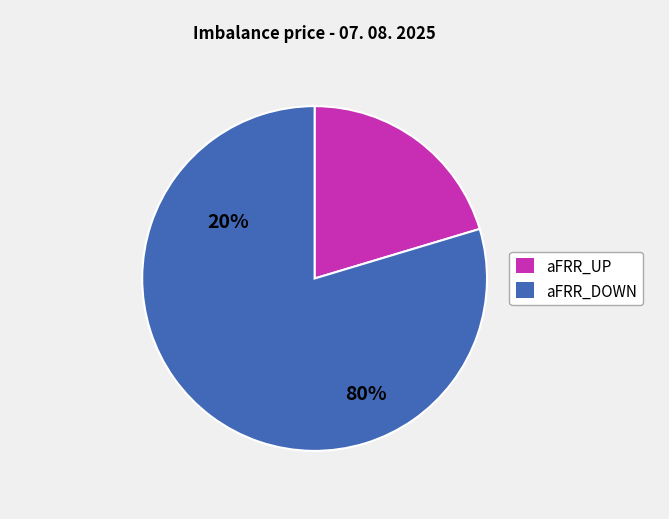

Does any single category account for the majority?

Yes